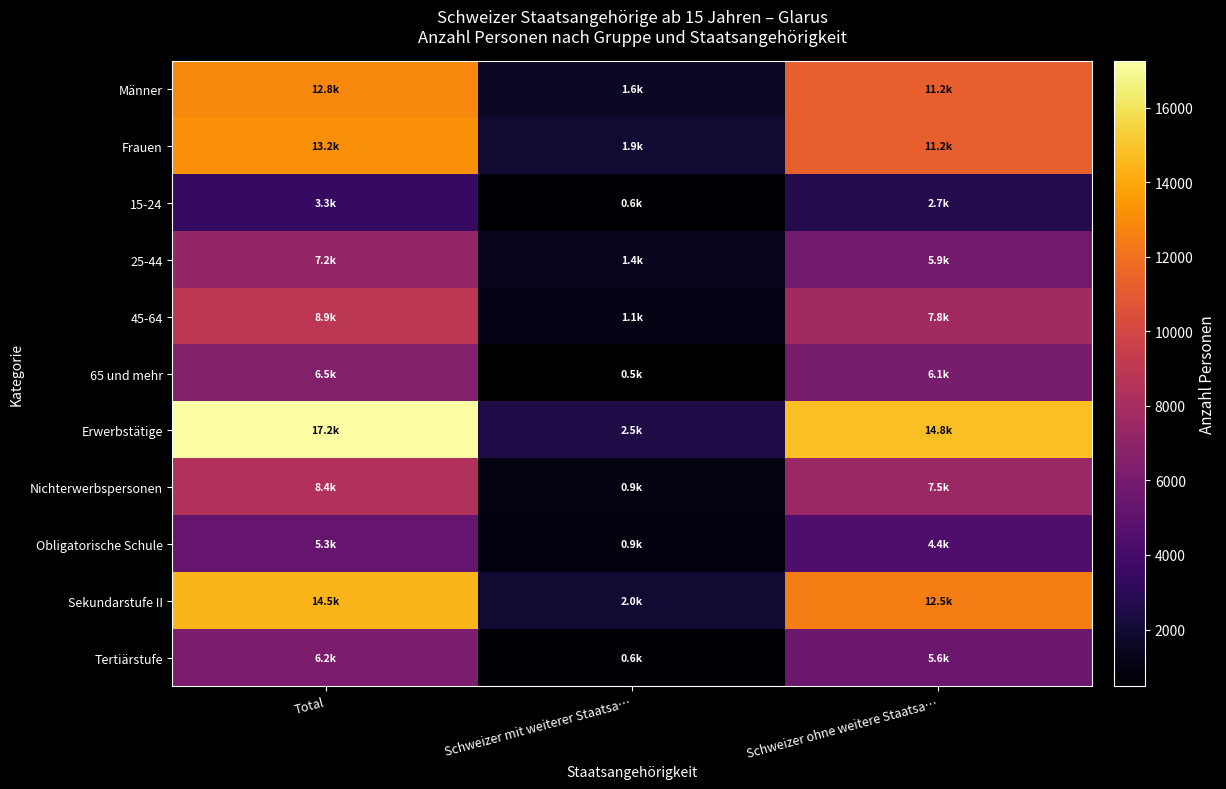

What is the total value across all series at Schweizer ohne weitere Staatsa…?

89668.1